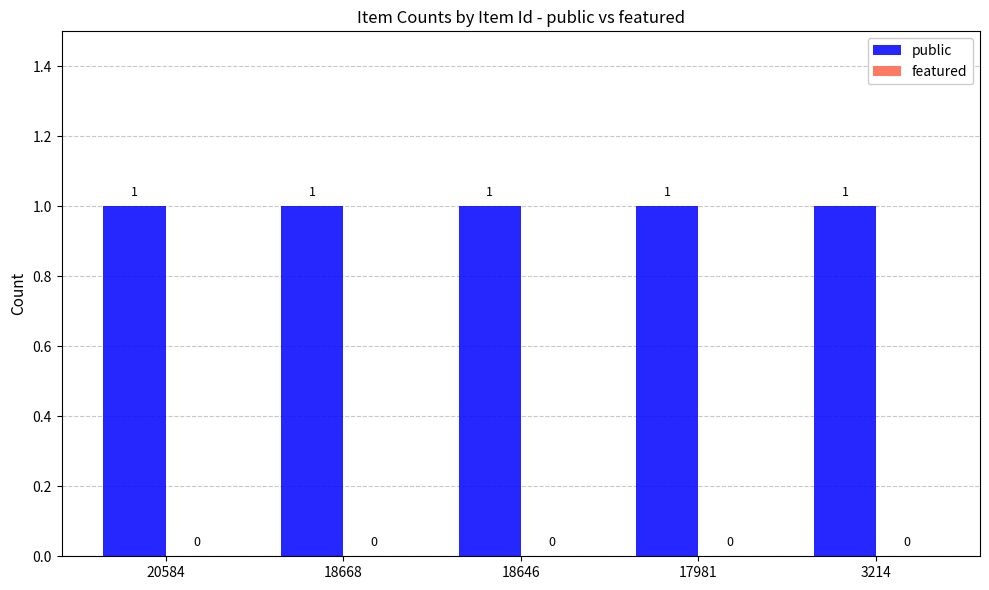

At which category is the sum across all series the highest?

20584